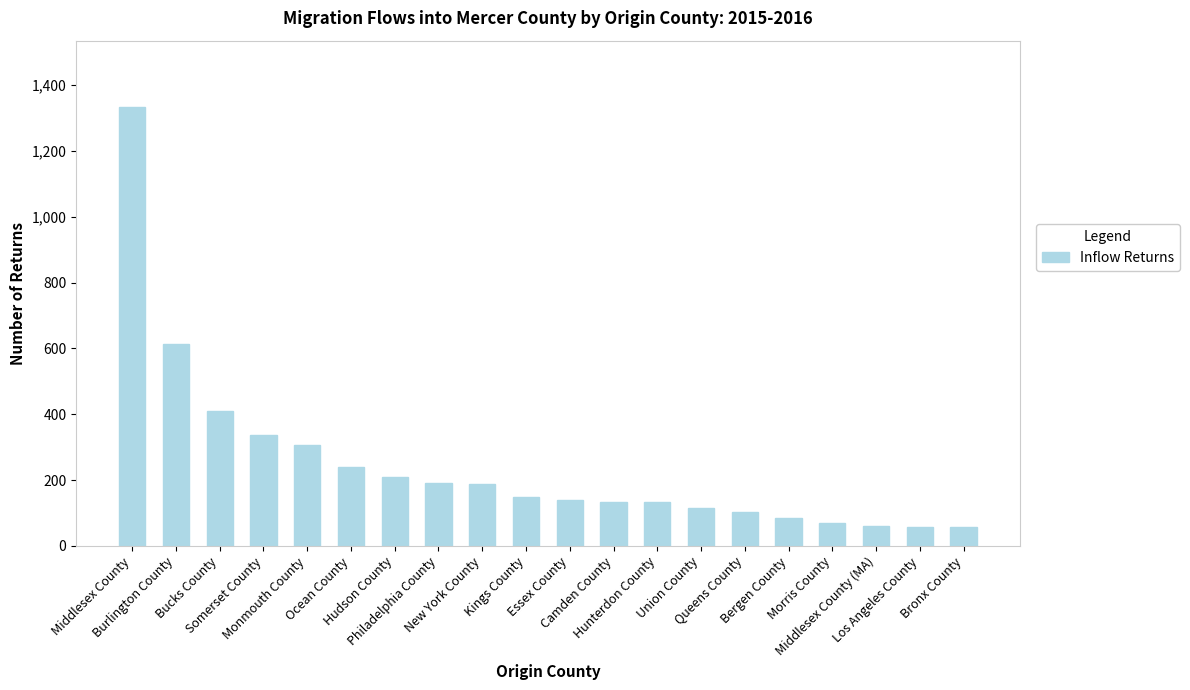

What is the change in value from Burlington County to Bergen County?

-529